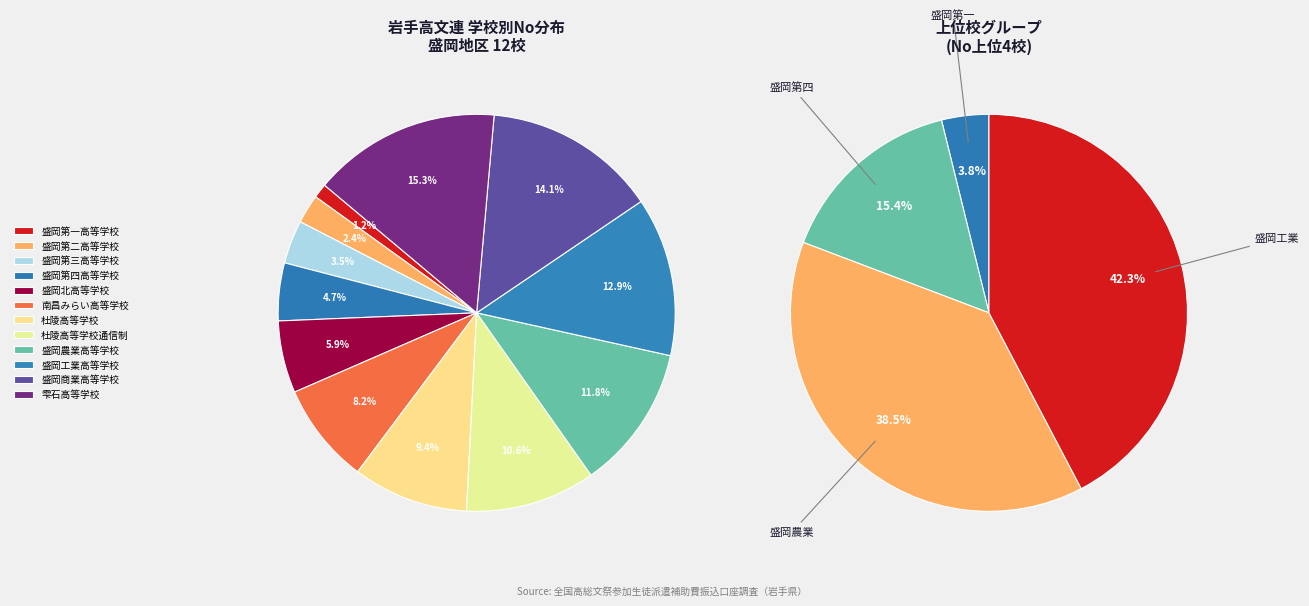

Rank the categories by value from lowest to highest.

盛岡第一高等学校, 盛岡第二高等学校, 盛岡第三高等学校, 盛岡第四高等学校, 盛岡北高等学校, 南昌みらい高等学校, 杜陵高等学校, 杜陵高等学校通信制, 盛岡農業高等学校, 盛岡工業高等学校, 盛岡商業高等学校, 雫石高等学校